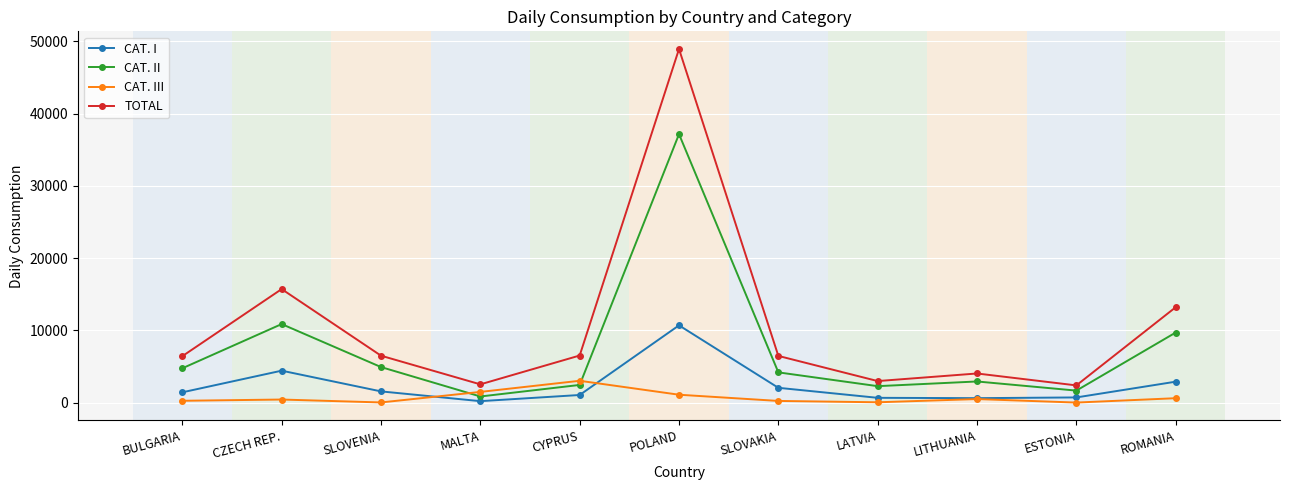

Count the number of data series in this chart.

4